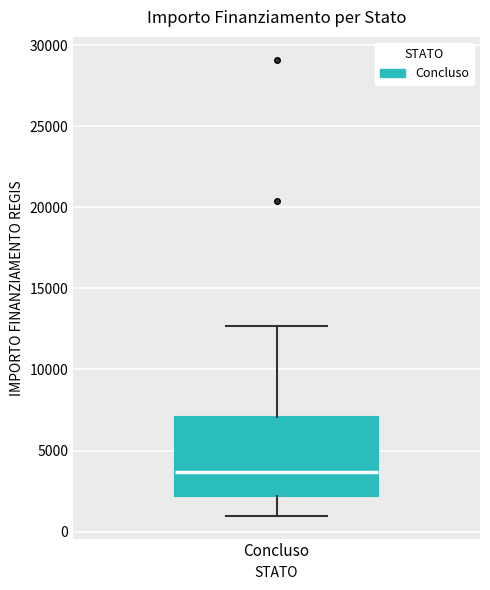

Transcribe this box plot: give where the median line is, the range the box spans, and where the two whiskers end, as read against the y-axis. The values are not printed on the chart, so give them approximately, as read against the axis.

median 3500, box 2000 to 7000, whiskers 1000 to 12500